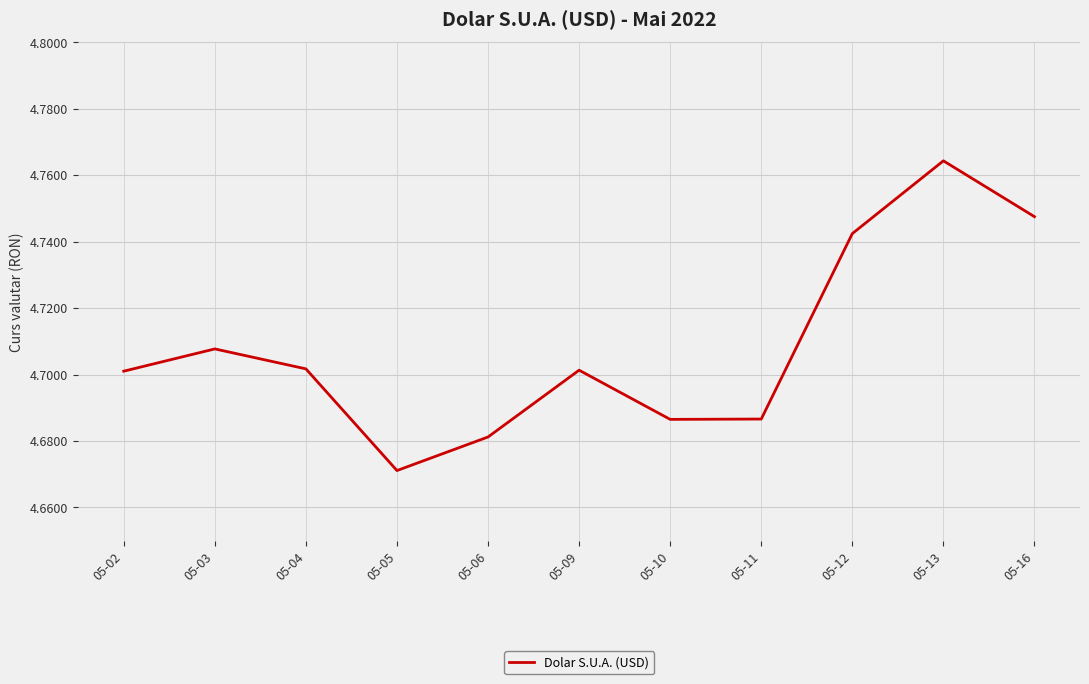

What is the sum of the values at 05-12 and 05-11?

9.4